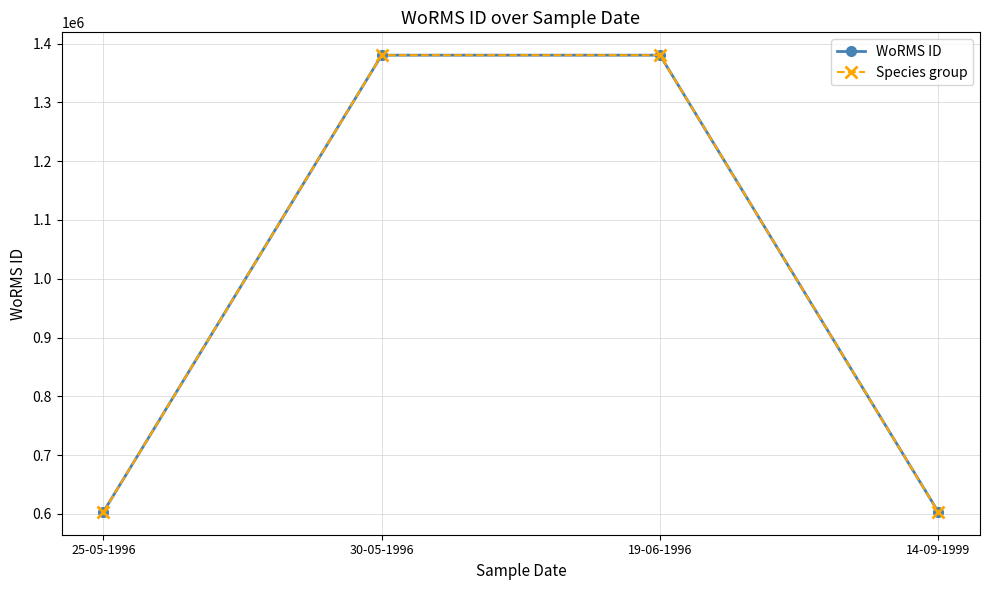

How many lines are shown in the chart?

2